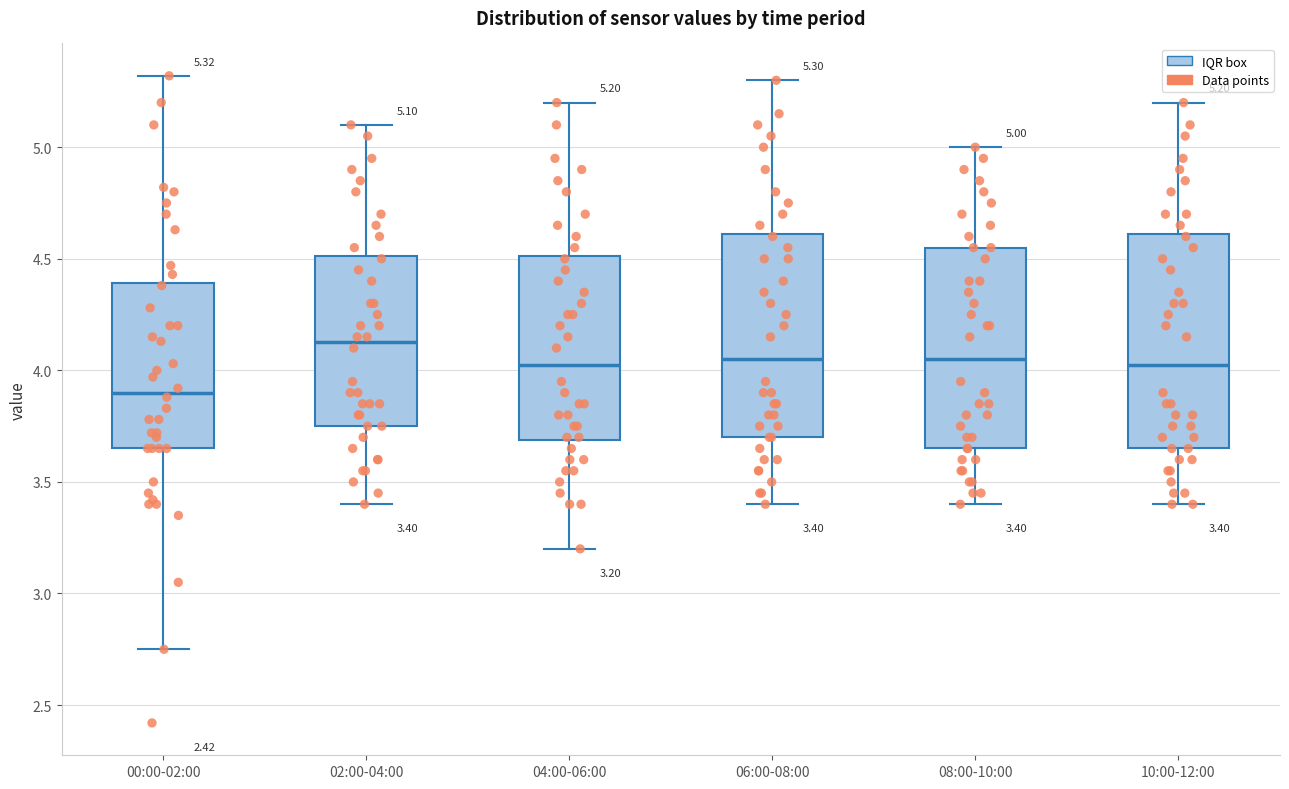

Comparing the boxes themselves (not the whiskers), which one is the tallest?

10:00-12:00